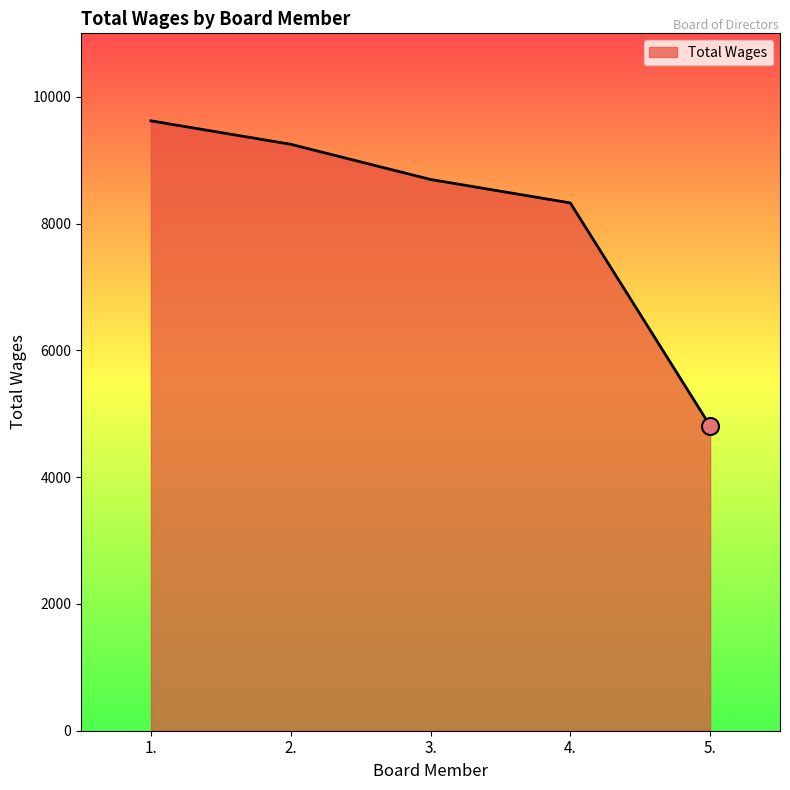

Approximately how many times larger is the value at 3. compared to 5.?

1.8